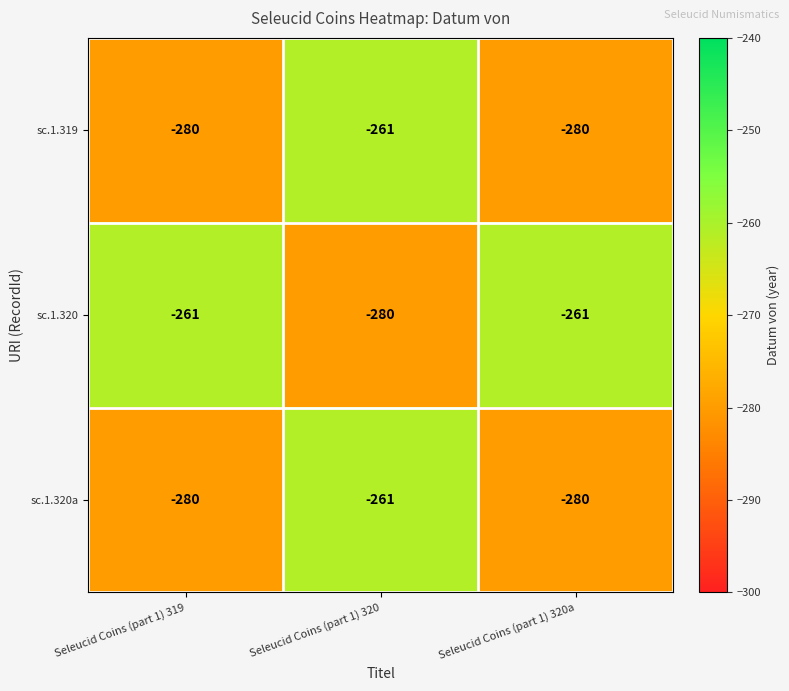

What is the spread (max minus min) of values at Seleucid Coins (part 1) 320?

19